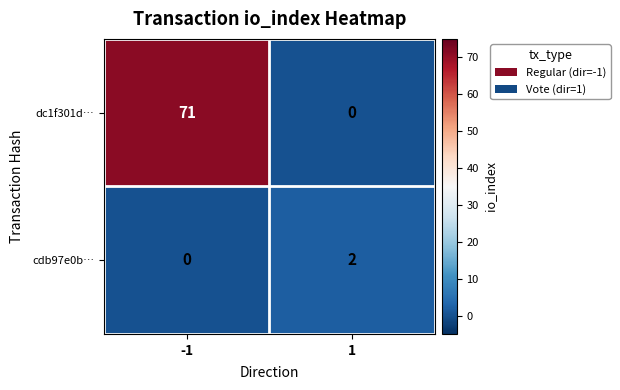

What is the difference between the highest and lowest values at -1?

71